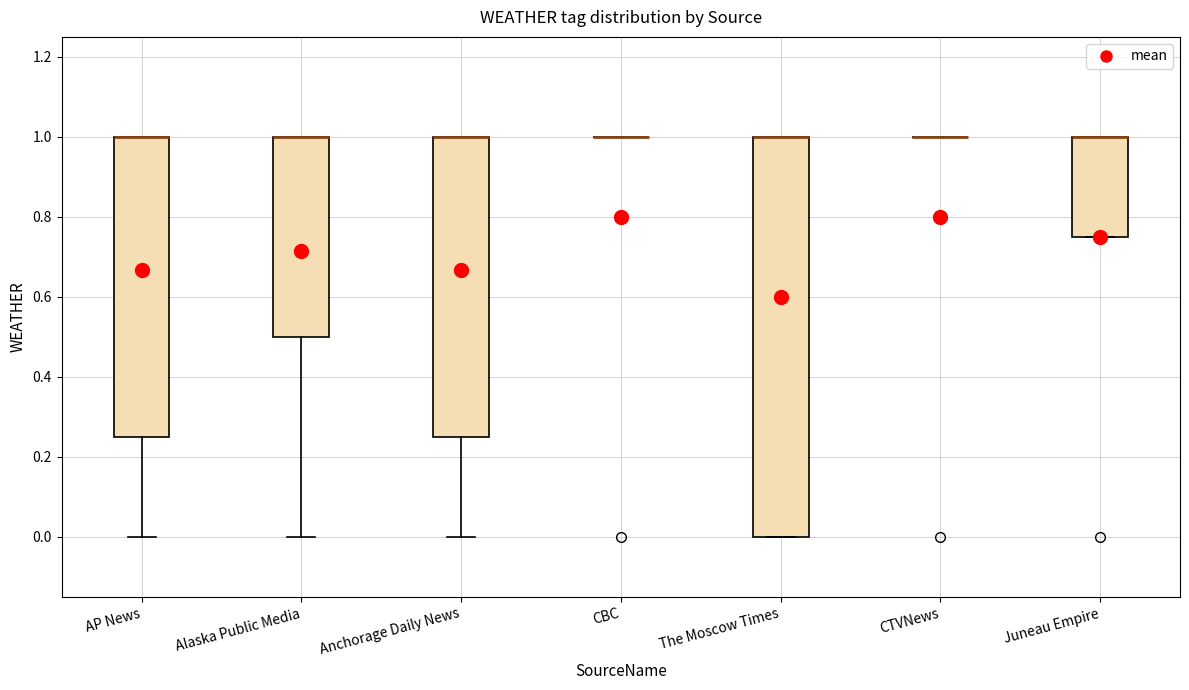

Reading left to right, transcribe this box plot: for each box, give where its median line is, the range the box spans, and where its two whiskers end, as read against the y-axis. The values are not printed on the chart, so give them approximately, as read against the axis.

AP News: median 1.00 (drawn on the box's upper edge), box 0.26 to 1.00, whiskers 0.00 to 1.00
Alaska Public Media: median 1.00 (drawn on the box's upper edge), box 0.50 to 1.00, whiskers 0.00 to 1.00
Anchorage Daily News: median 1.00 (drawn on the box's upper edge), box 0.26 to 1.00, whiskers 0.00 to 1.00
CBC: box collapsed to a line at 1.00, whiskers 1.00 to 1.00
The Moscow Times: median 1.00 (drawn on the box's upper edge), box 0.00 to 1.00, whiskers 0.00 to 1.00
CTVNews: box collapsed to a line at 1.00, whiskers 1.00 to 1.00
Juneau Empire: median 1.00 (drawn on the box's upper edge), box 0.76 to 1.00, whiskers 0.76 to 1.00